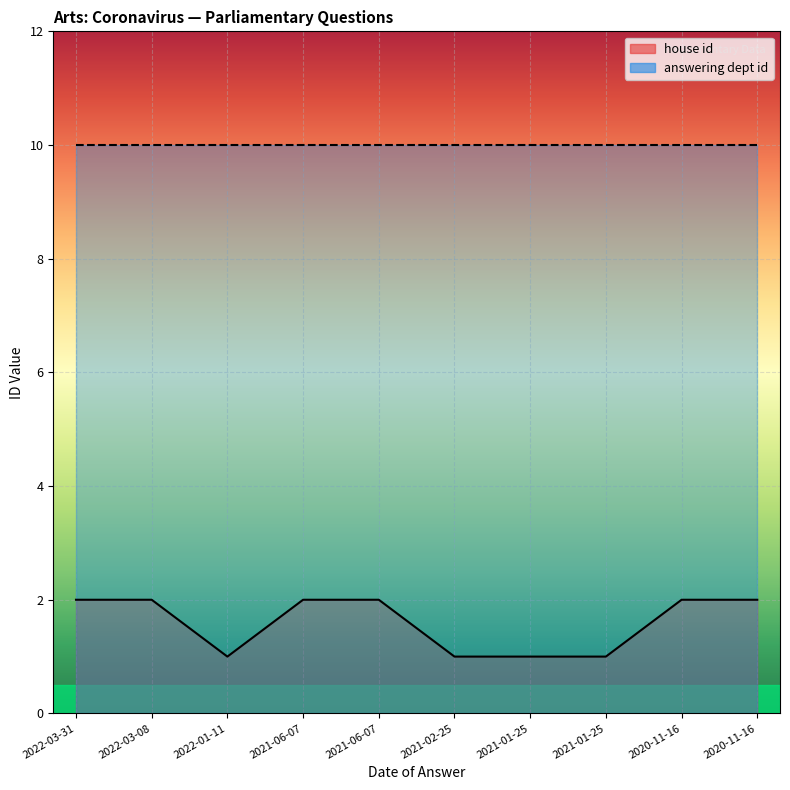

Reading right to left, extract all data points from this chart.

2020-11-16=2	2020-11-16=2	2021-01-25=1	2021-01-25=1	2021-02-25=1	2021-06-07=2	2021-06-07=2	2022-01-11=1	2022-03-08=2	2022-03-31=2